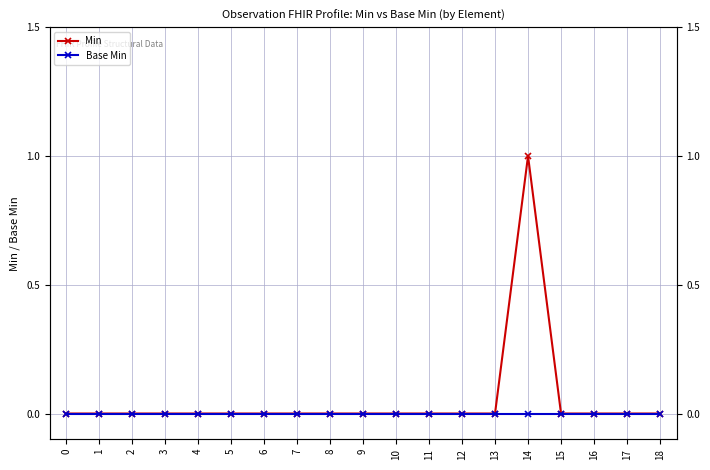

True or false: Min has a value of 0 at 8.

True